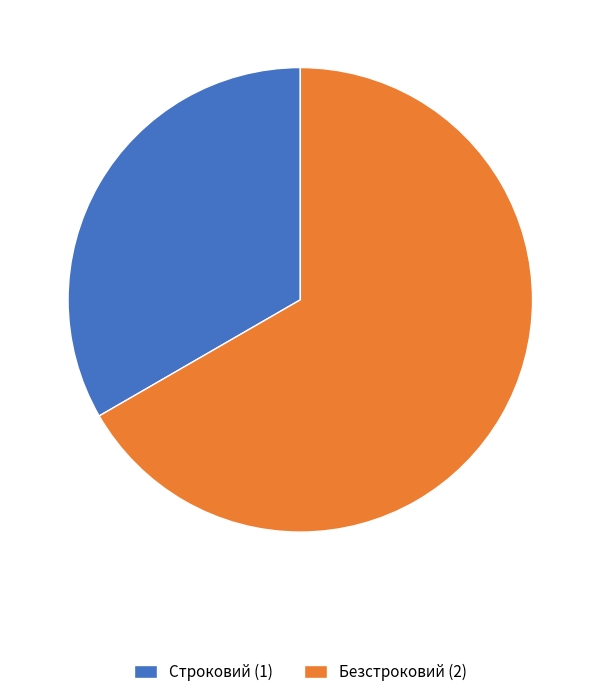

How many segments does this pie chart have?

2